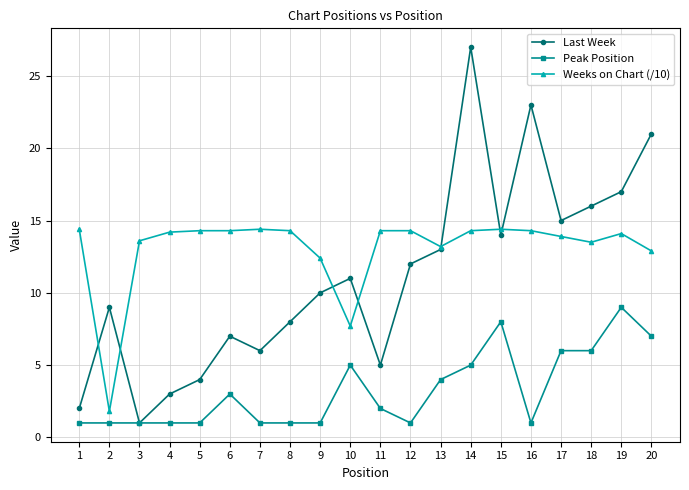

What is the value of the Last Week point at the 4th from the left?

3.0